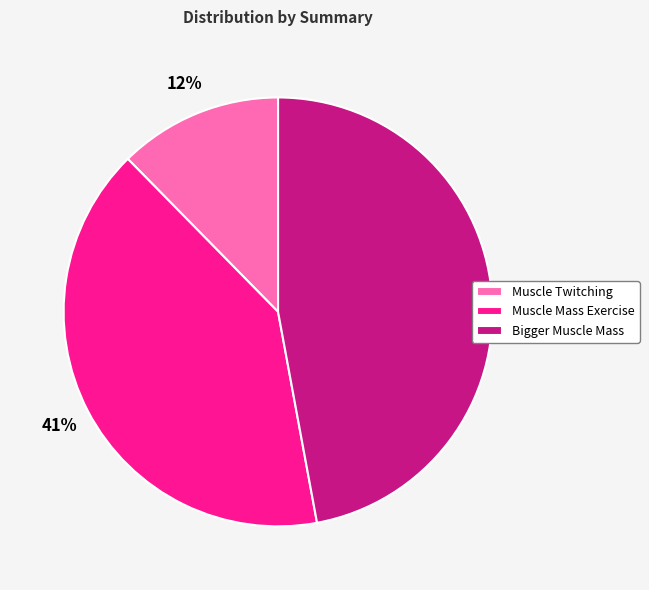

To the nearest percent, what portion does Muscle Twitching represent?

12%